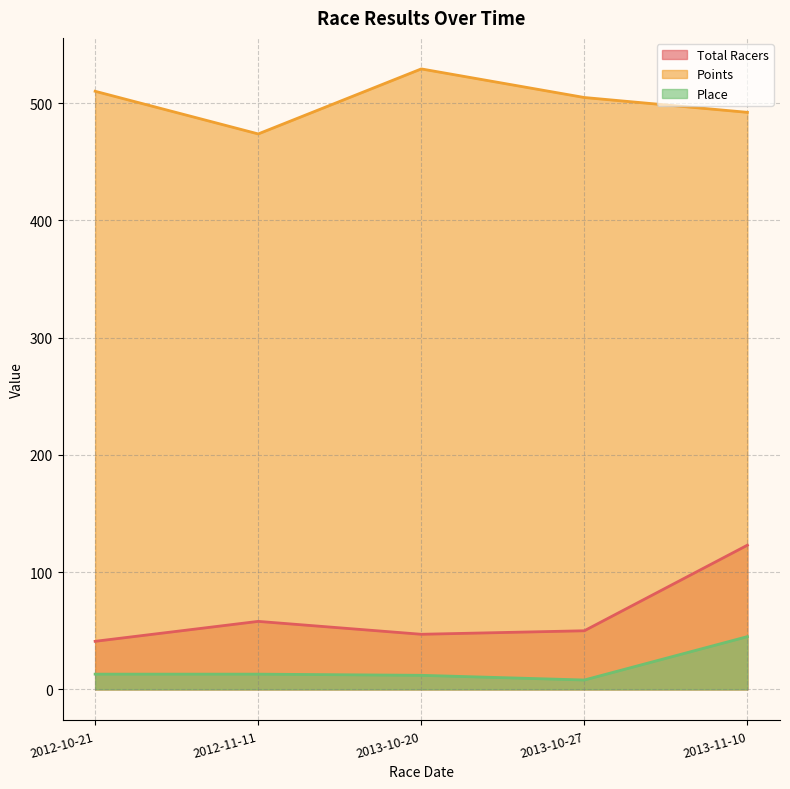

What is the difference between the highest and lowest values at 2013-11-10?

447.2